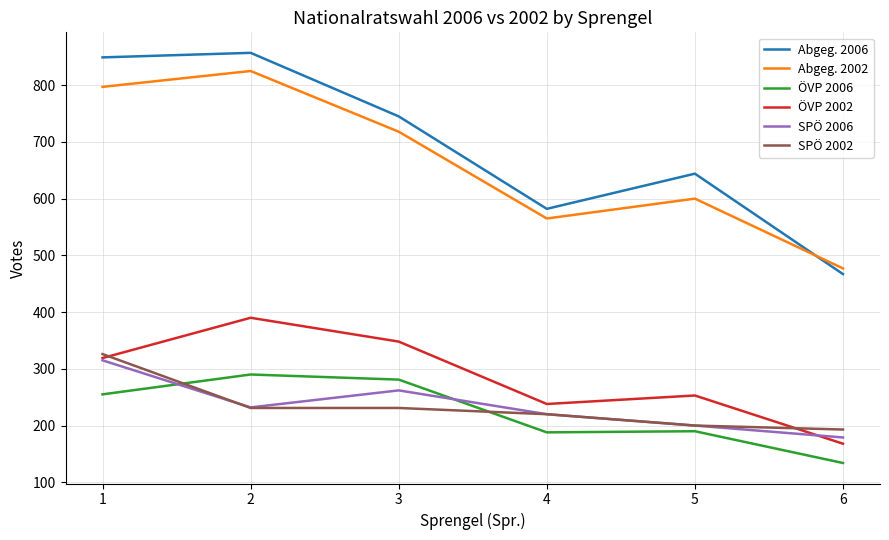

List the series in order of their peak value, highest first.

Abgeg. 2006, Abgeg. 2002, ÖVP 2002, SPÖ 2002, SPÖ 2006, ÖVP 2006